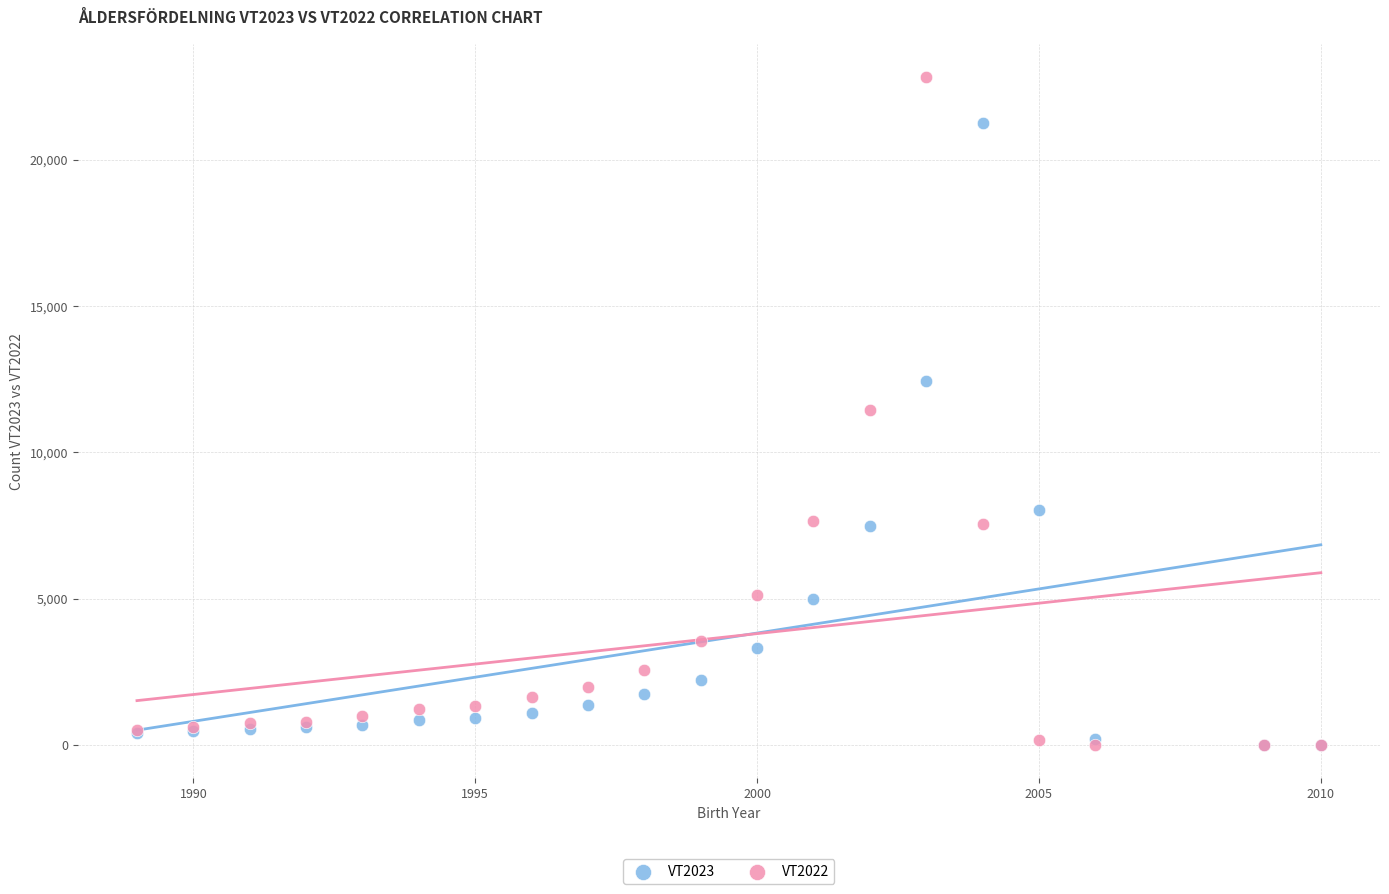

What are all the series names shown in the legend?

VT2023, VT2022